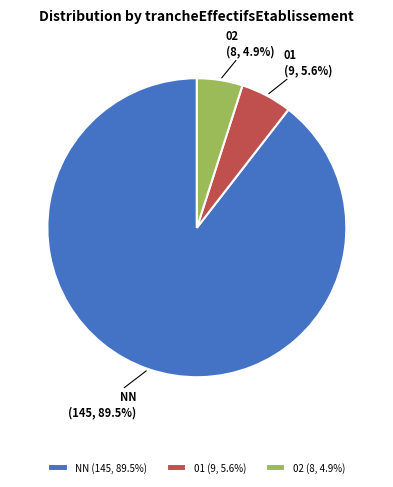

What portion of the pie excludes NN?

10.5%